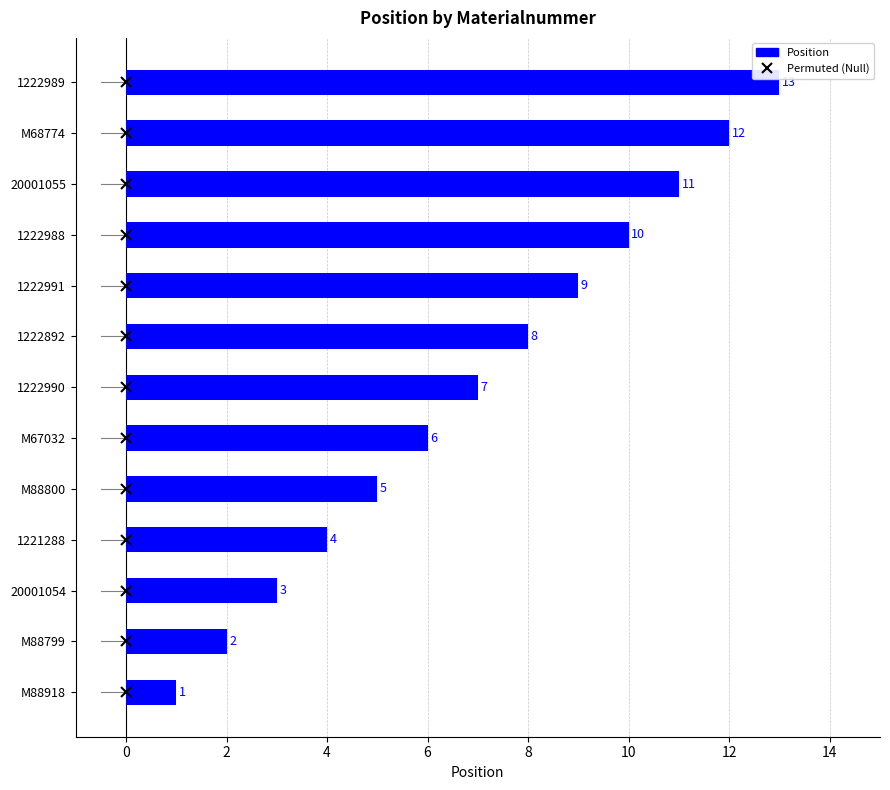

List the labels in order of value, largest first.

1222989, M68774, 20001055, 1222988, 1222991, 1222892, 1222990, M67032, M88800, 1221288, 20001054, M88799, M88918